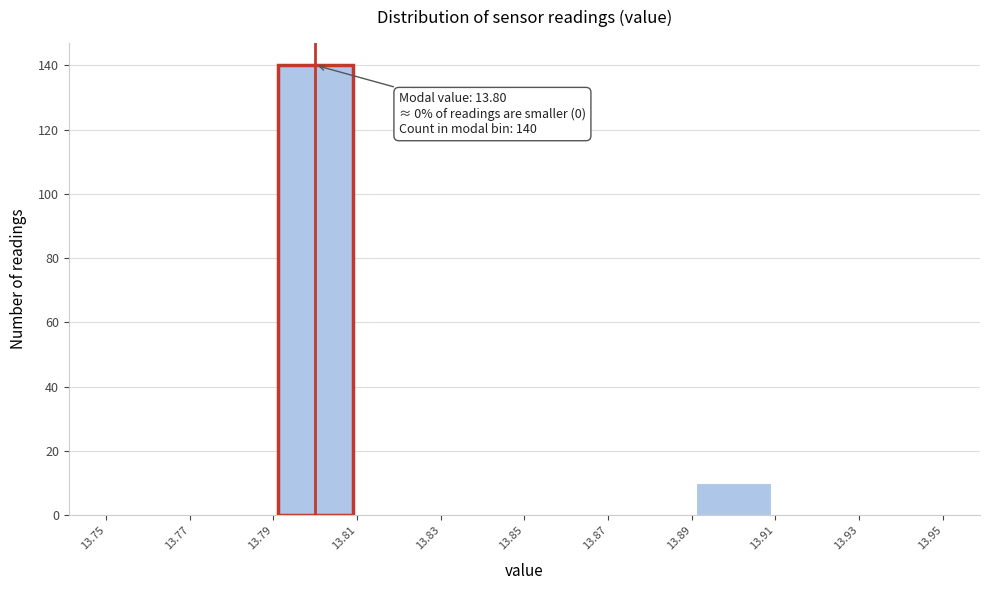

Which range on the x-axis has the tallest bar?

13.79 to 13.81